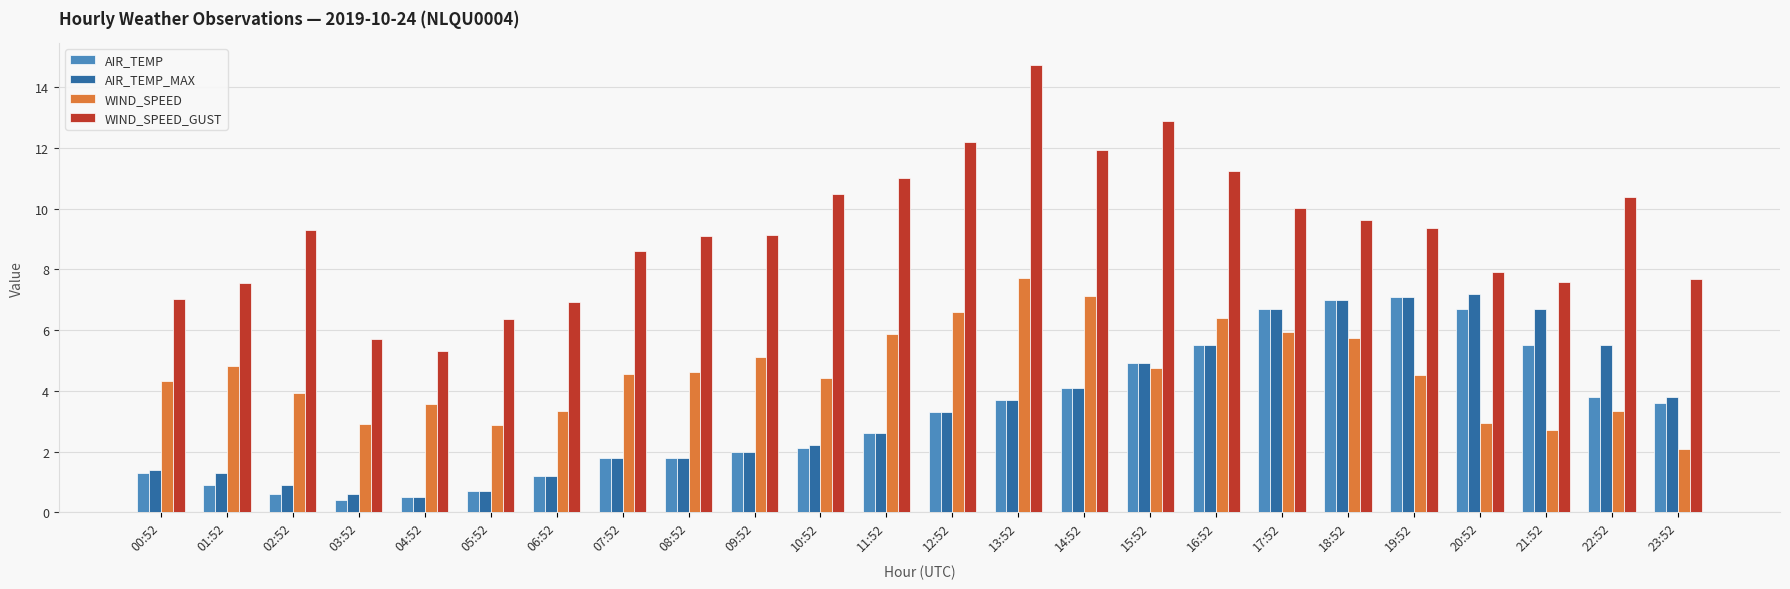

What is the label of the 14th bar from the right?

10:52